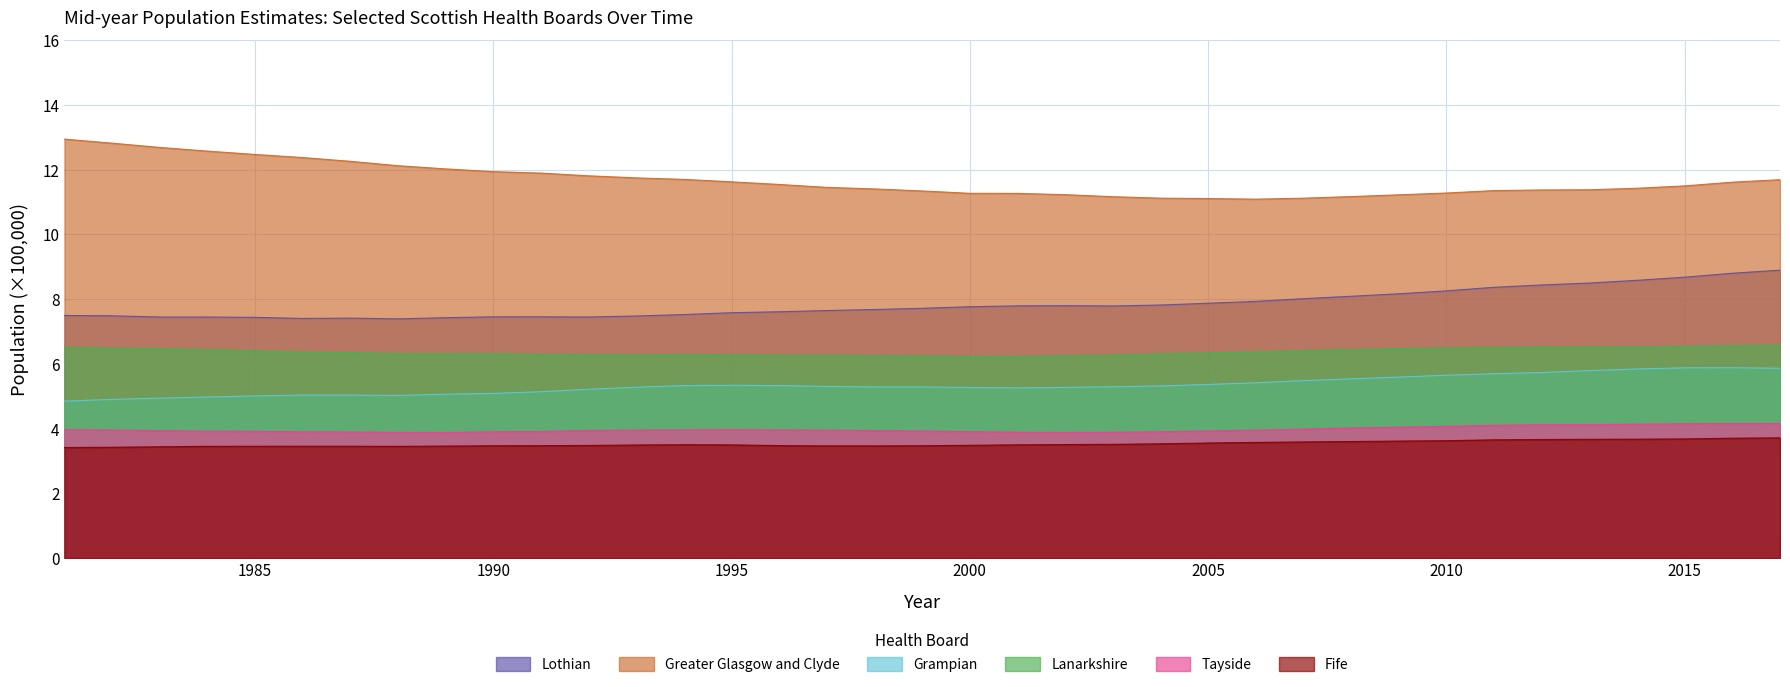

What is the greatest value displayed?

12.9